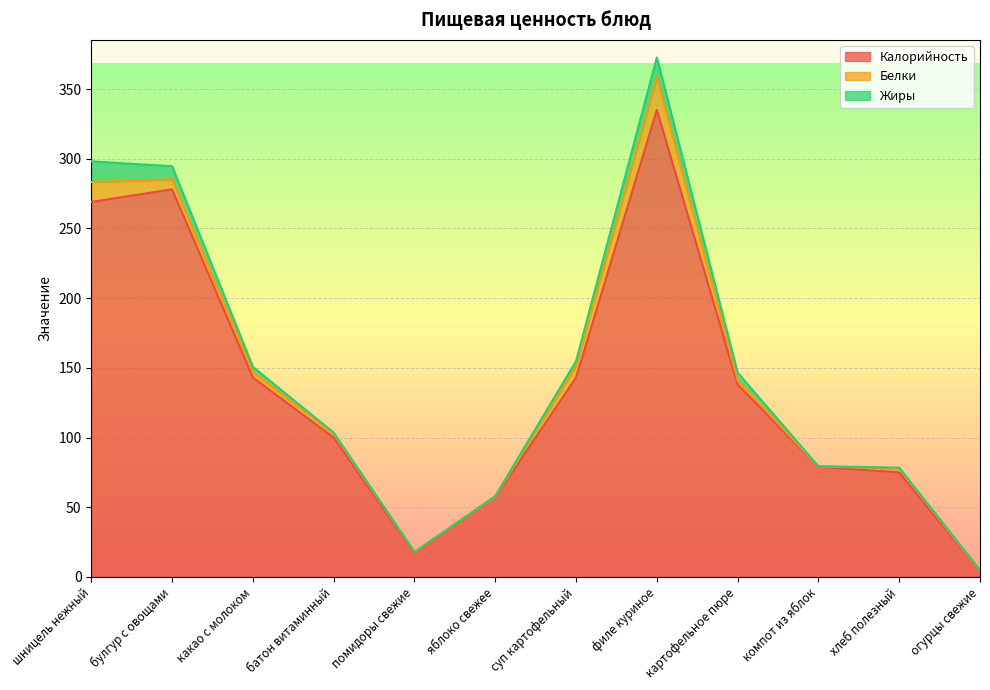

How many values in the Жиры series exceed 3?

6